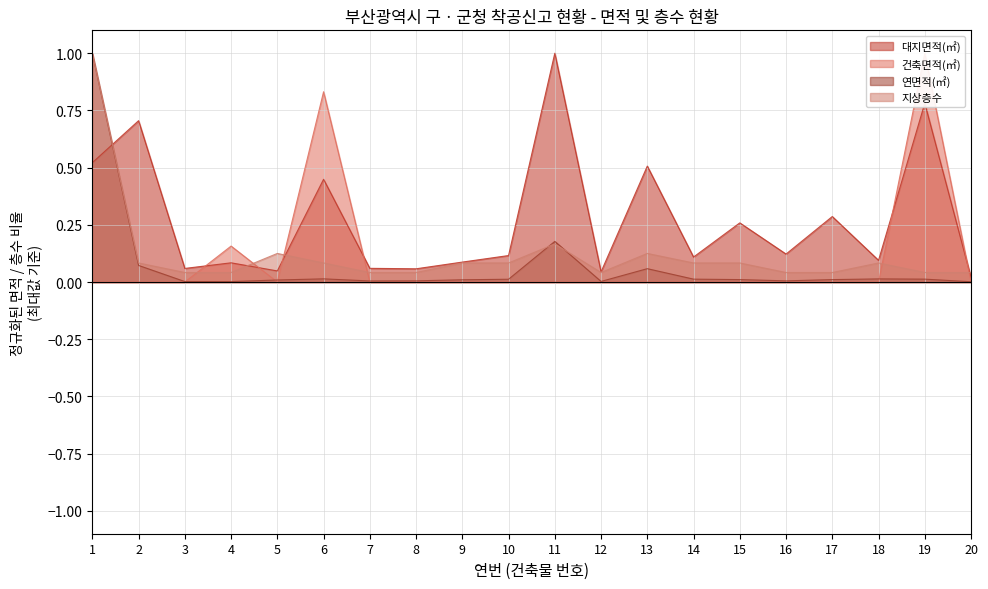

Which series has the widest spread of values?

건축면적(㎡)